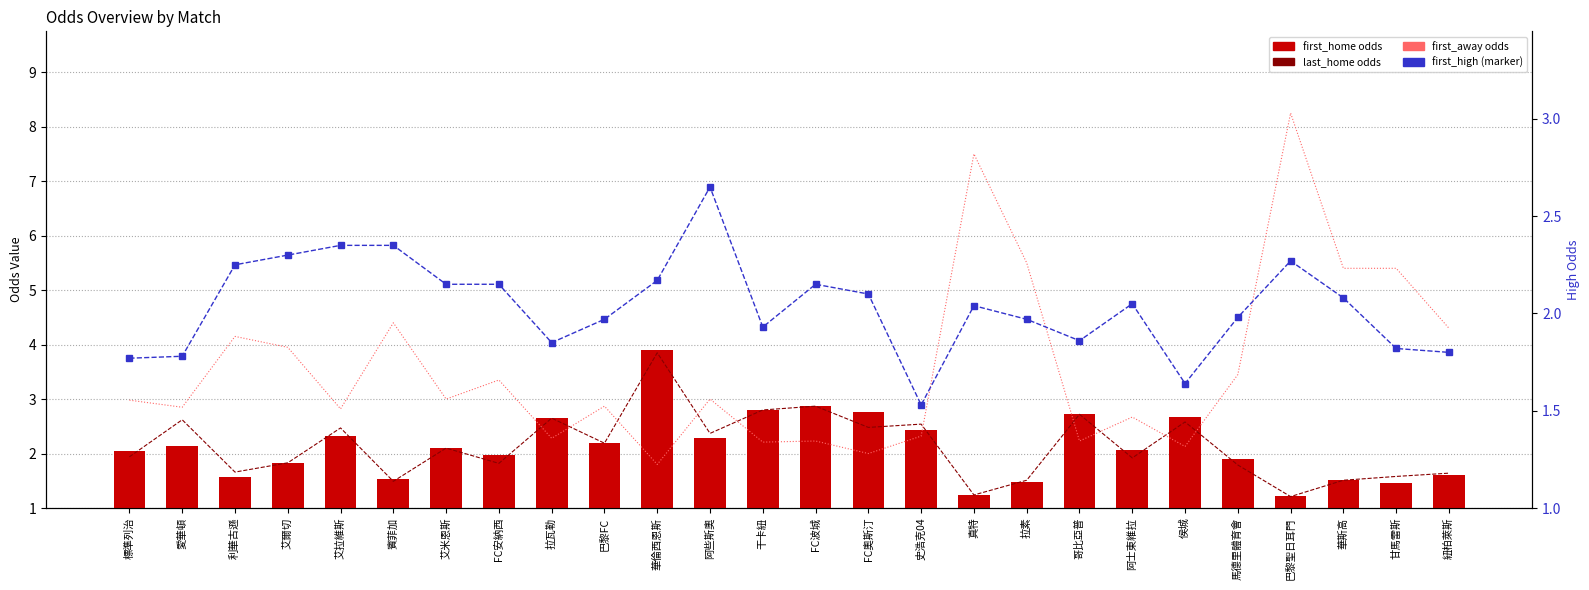

At which category is the sum across all series the highest?

巴黎聖日耳門